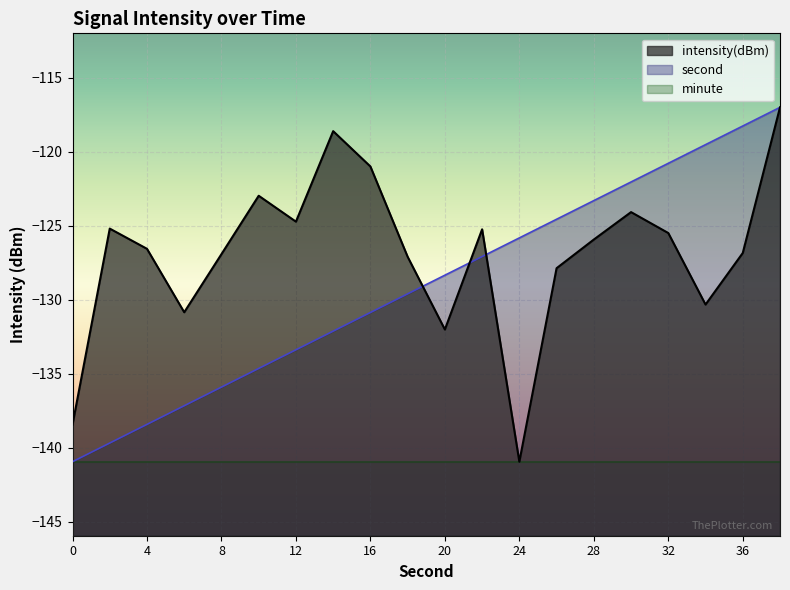

What is the maximum value for second?

-117.0